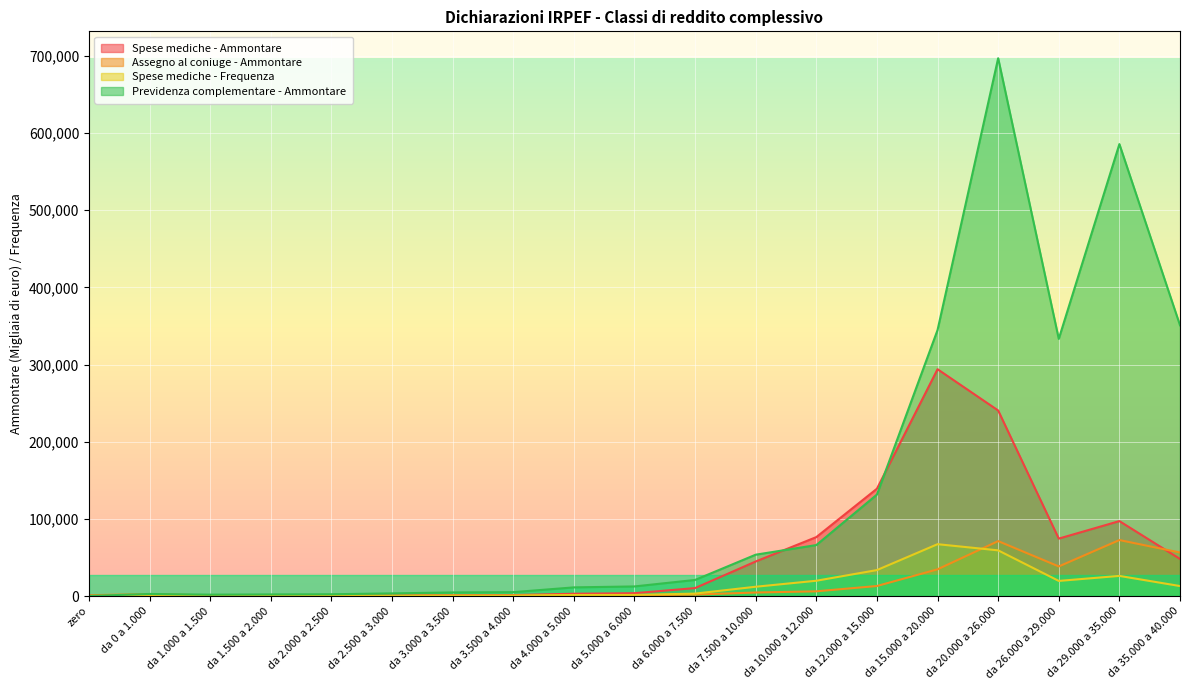

Which series ends up on top after the final intersection of Assegno al coniuge - Ammontare and Previdenza complementare - Ammontare?

Previdenza complementare - Ammontare